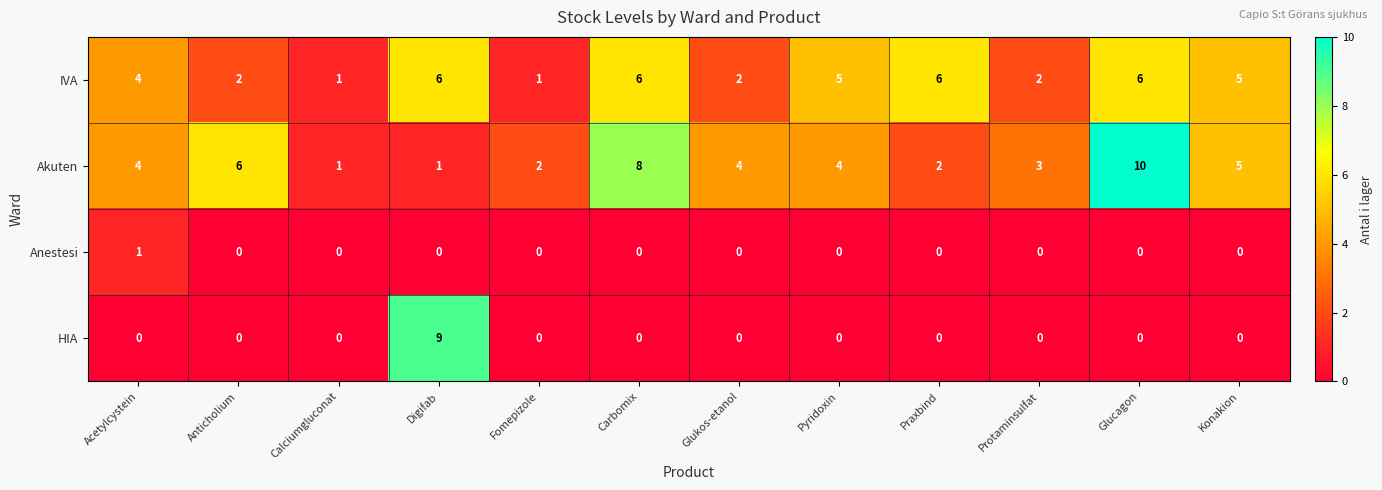

Is it true that IVA equals 4 at Acetylcystein?

True